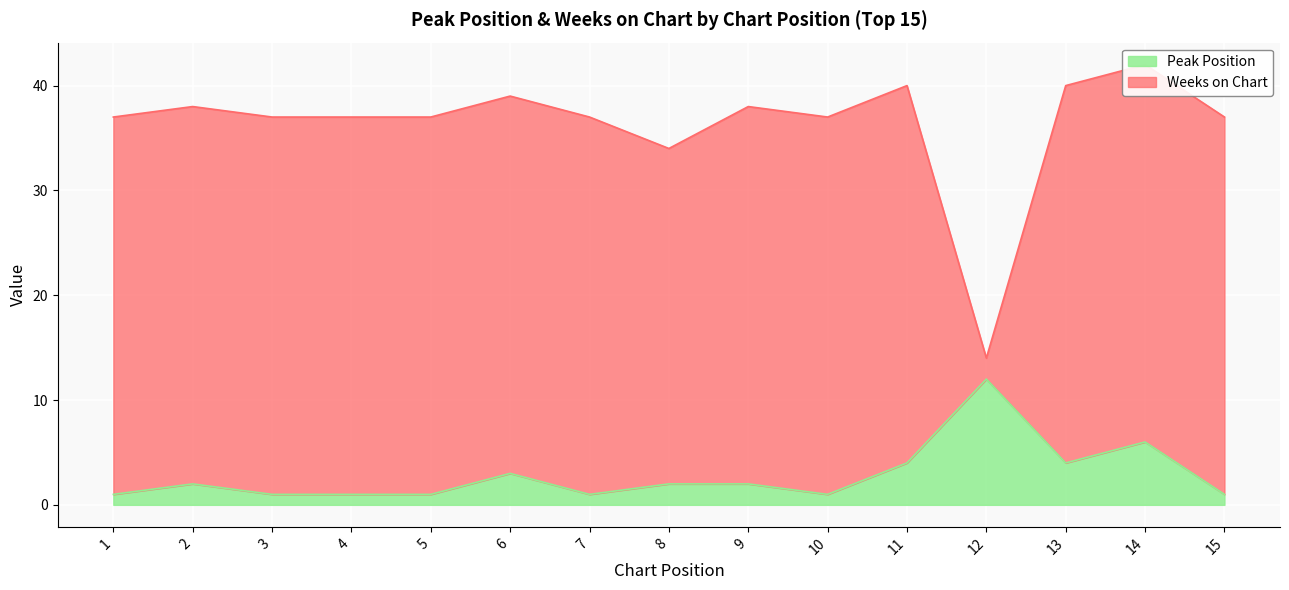

Reading left to right, extract all data points from this chart.

1=1	2=2	3=1	4=1	5=1	6=3	7=1	8=2	9=2	10=1	11=4	12=12	13=4	14=6	15=1